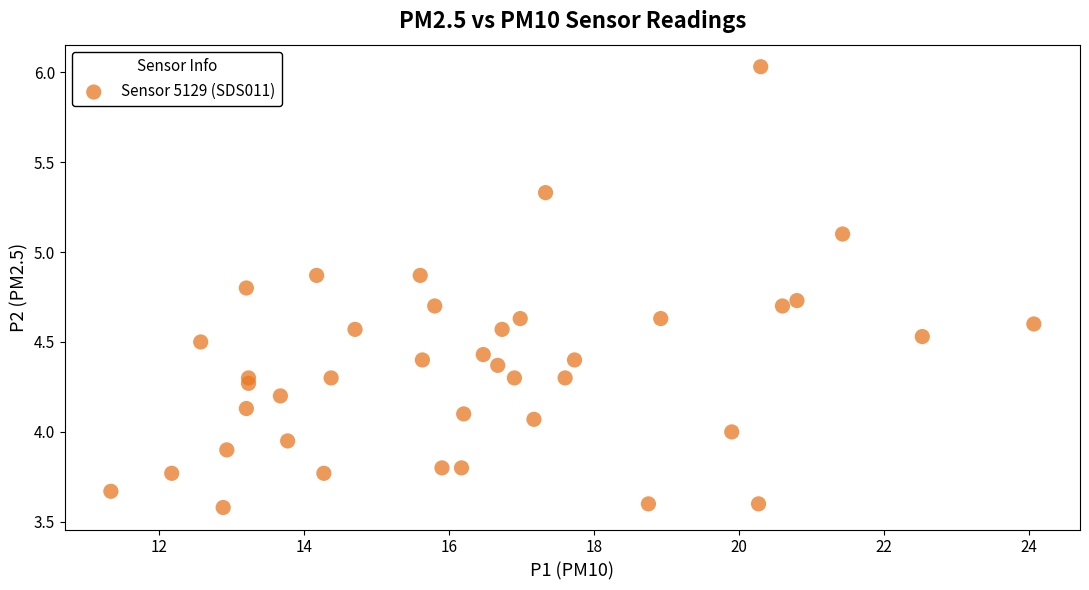

Count the number of points in this scatter plot.

40